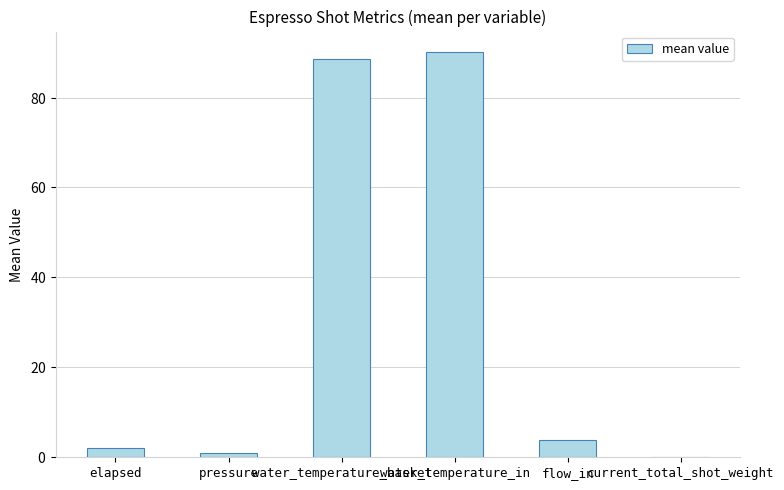

The value at water_temperature_in is 90.2. True or false?

True